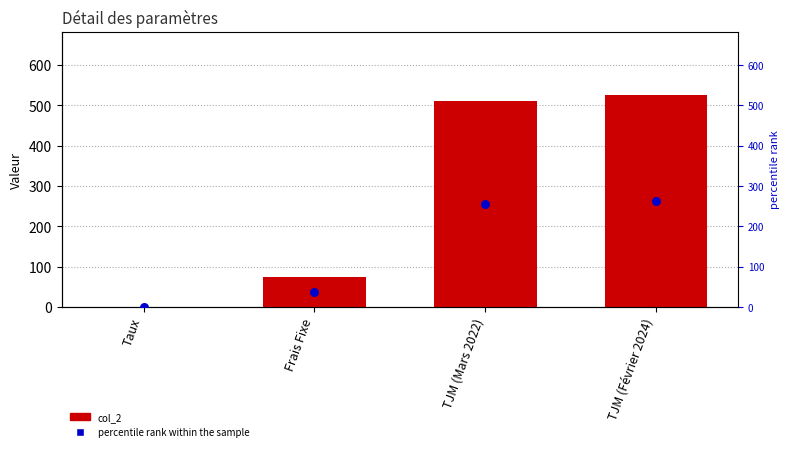

Which series has the largest total across all categories?

col_2